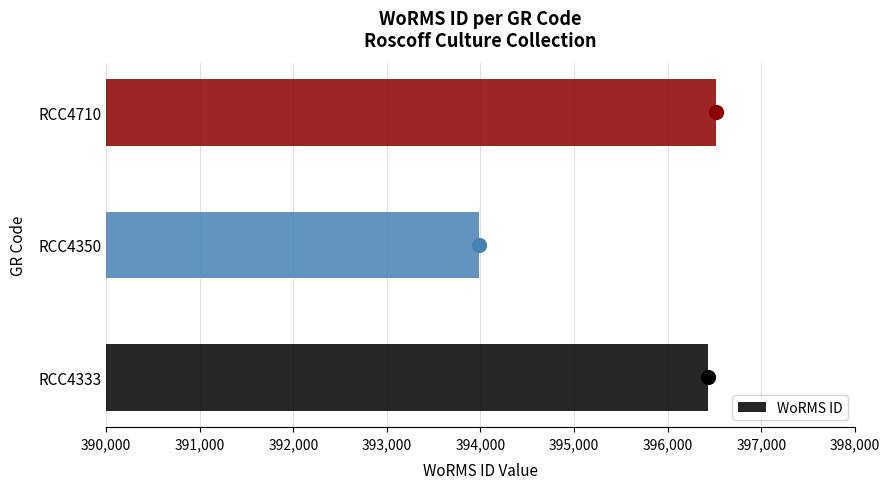

Rank the categories by value from lowest to highest.

RCC4350, RCC4333, RCC4710